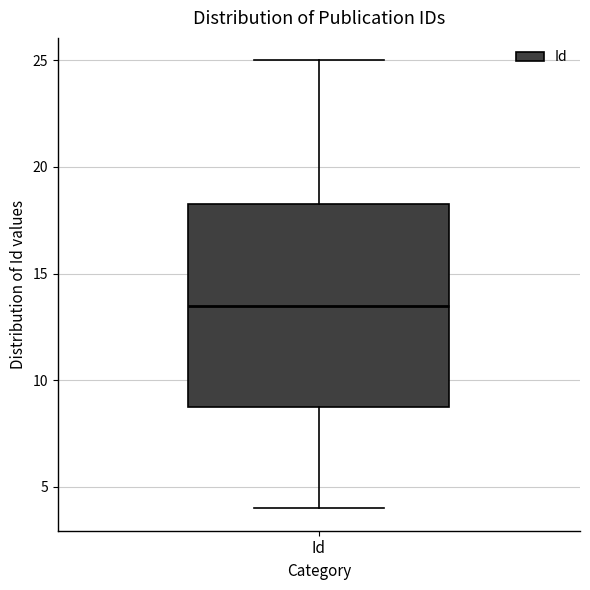

Transcribe this box plot: give where the median line is, the range the box spans, and where the two whiskers end, as read against the y-axis. The values are not printed on the chart, so give them approximately, as read against the axis.

median 13.5, box 9.0 to 18.5, whiskers 4.0 to 25.0